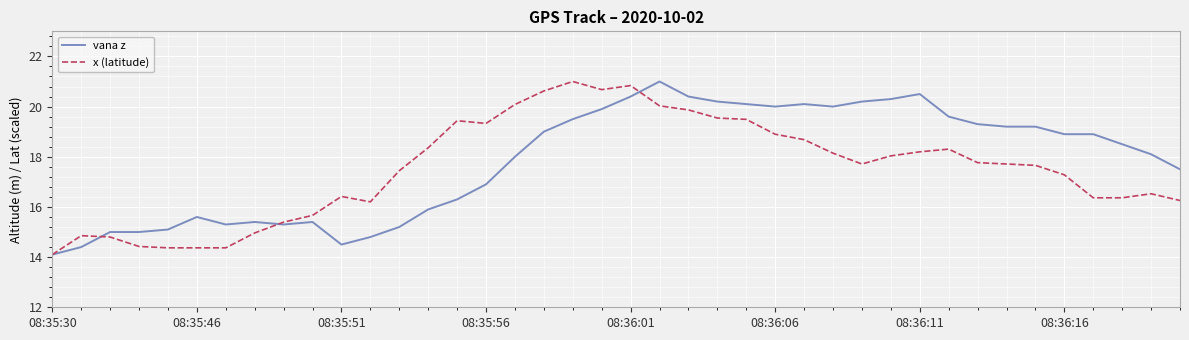

Reading right to left, extract all data points from this chart.

vana z: 17.5	18.1	18.5	18.9	18.9	19.2	19.2	19.3	19.6	20.5	20.3	20.2	20.0	20.1	20.0	20.1	20.2	20.4	21.0	20.4	19.9	19.5	19.0	18.0	16.9	16.3	15.9	15.2	14.8	14.5	15.4	15.3	15.4	15.3	15.6	15.1	15.0	15.0	14.4	14.1
x (latitude): 16.3	16.5	16.4	16.4	17.3	17.7	17.7	17.8	18.3	18.2	18.0	17.7	18.1	18.7	18.9	19.5	19.5	19.9	20.0	20.8	20.7	21.0	20.6	20.1	19.3	19.4	18.4	17.4	16.2	16.4	15.7	15.4	15.0	14.4	14.4	14.4	14.4	14.8	14.9	14.1